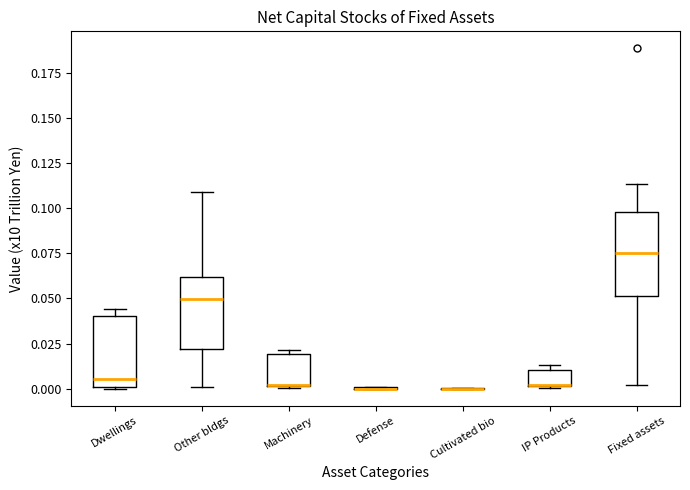

Where is the lower edge of the box for IP Products on the y-axis? The values are not printed on the chart, so give them approximately, as read against the axis.

0.000